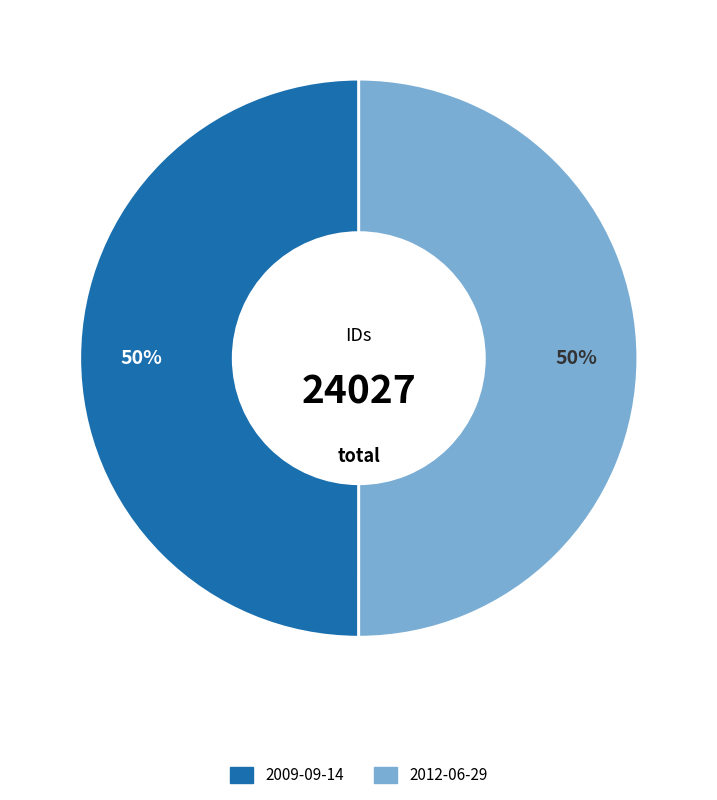

What is the ratio of the value at 2009-09-14 to the value at 2012-06-29?

1.0